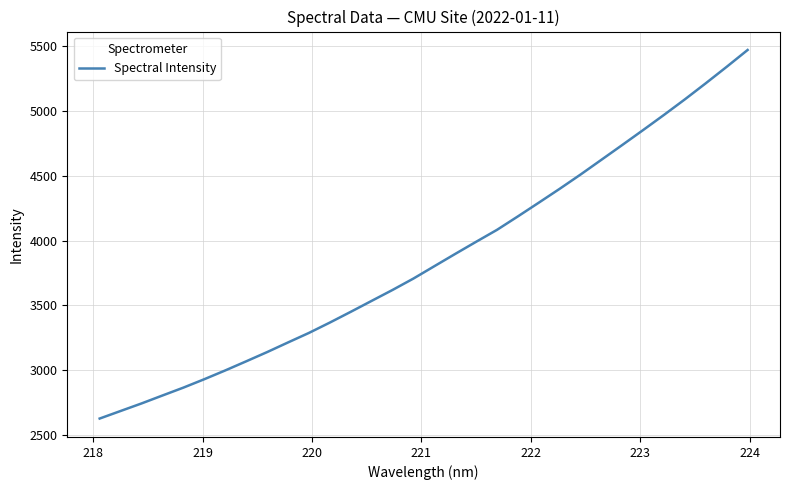

Does the chart have visible grid lines?

Yes